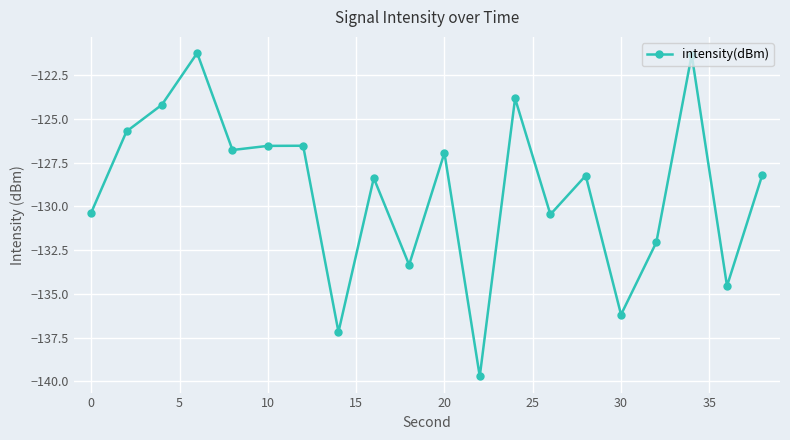

How many series are shown in this chart?

1